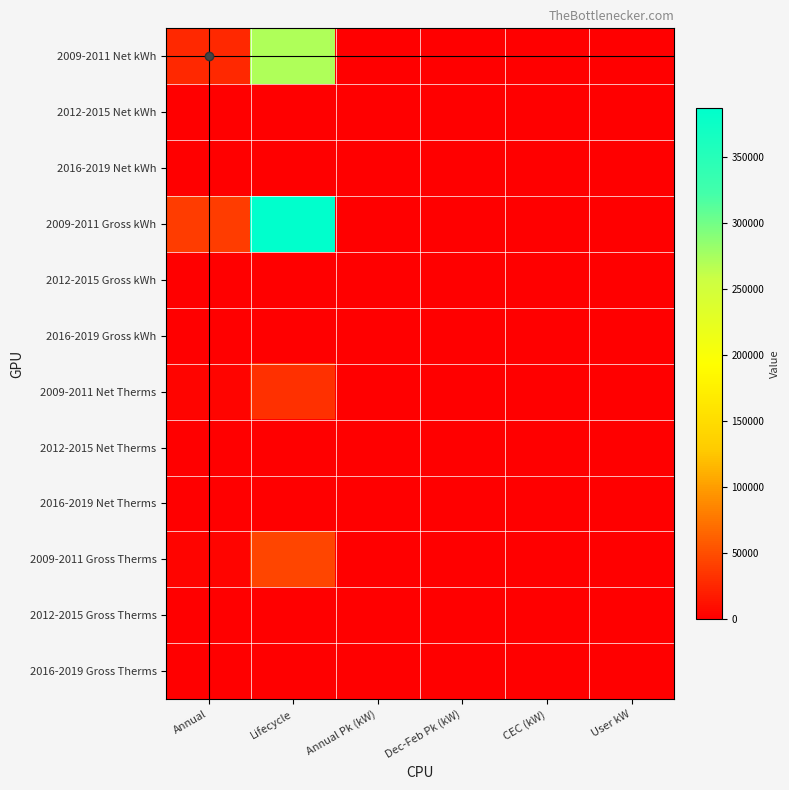

Reading right to left, extract all data points from this chart.

2009-2011 Net kWh: User kW=6.0	CEC (kW)=0.0	Dec-Feb Pk (kW)=0.0	Annual Pk (kW)=0.0	Lifecycle=270999.3	Annual=27099.9
2012-2015 Net kWh: User kW=0.0	CEC (kW)=0.0	Dec-Feb Pk (kW)=0.0	Annual Pk (kW)=0.0	Lifecycle=0.0	Annual=0.0
2016-2019 Net kWh: User kW=0.0	CEC (kW)=0.0	Dec-Feb Pk (kW)=0.0	Annual Pk (kW)=0.0	Lifecycle=0.0	Annual=0.0
2009-2011 Gross kWh: User kW=8.5	CEC (kW)=0.0	Dec-Feb Pk (kW)=0.0	Annual Pk (kW)=0.0	Lifecycle=387141.9	Annual=38714.2
2012-2015 Gross kWh: User kW=0.0	CEC (kW)=0.0	Dec-Feb Pk (kW)=0.0	Annual Pk (kW)=0.0	Lifecycle=0.0	Annual=0.0
2016-2019 Gross kWh: User kW=0.0	CEC (kW)=0.0	Dec-Feb Pk (kW)=0.0	Annual Pk (kW)=0.0	Lifecycle=0.0	Annual=0.0
2009-2011 Net Therms: User kW=6.0	CEC (kW)=0.0	Dec-Feb Pk (kW)=0.0	Annual Pk (kW)=0.0	Lifecycle=31481.4	Annual=3148.1
2012-2015 Net Therms: User kW=0.0	CEC (kW)=0.0	Dec-Feb Pk (kW)=0.0	Annual Pk (kW)=0.0	Lifecycle=0.0	Annual=0.0
2016-2019 Net Therms: User kW=0.0	CEC (kW)=0.0	Dec-Feb Pk (kW)=0.0	Annual Pk (kW)=0.0	Lifecycle=0.0	Annual=0.0
2009-2011 Gross Therms: User kW=8.5	CEC (kW)=0.0	Dec-Feb Pk (kW)=0.0	Annual Pk (kW)=0.0	Lifecycle=44973.5	Annual=4497.4
2012-2015 Gross Therms: User kW=0.0	CEC (kW)=0.0	Dec-Feb Pk (kW)=0.0	Annual Pk (kW)=0.0	Lifecycle=0.0	Annual=0.0
2016-2019 Gross Therms: User kW=0.0	CEC (kW)=0.0	Dec-Feb Pk (kW)=0.0	Annual Pk (kW)=0.0	Lifecycle=0.0	Annual=0.0